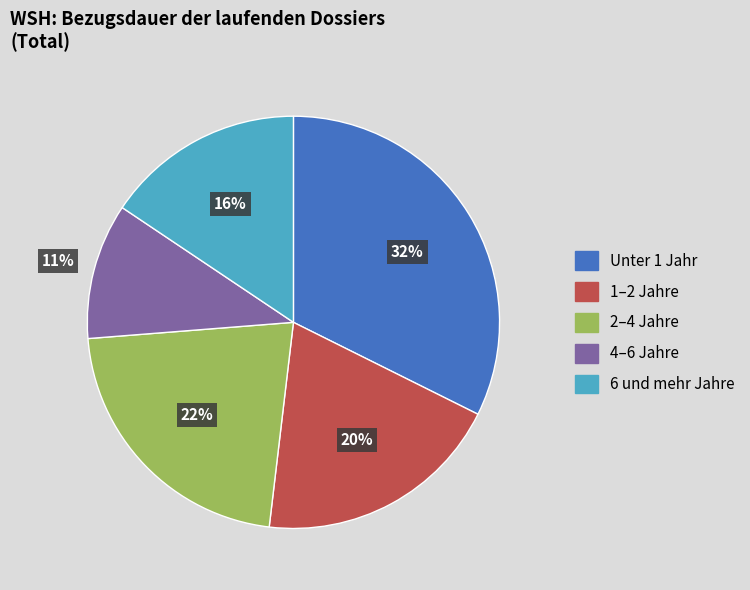

To the nearest percent, what portion does 2–4 Jahre represent?

22%